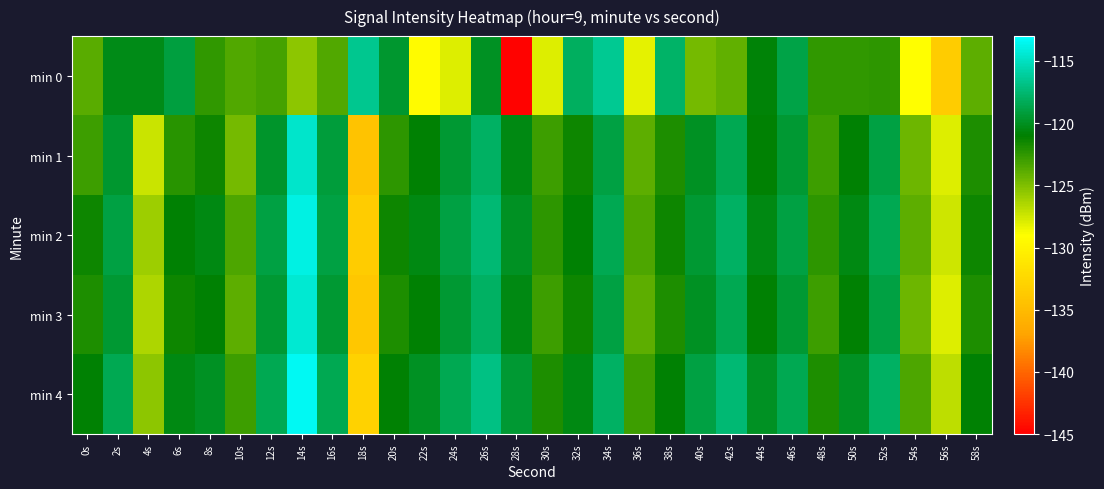

Reading left to right, list all the values displayed in this chart.

min 0: 0s=-123.8	2s=-120.3	4s=-120.3	6s=-119.1	8s=-122.5	10s=-123.6	12s=-123.2	14s=-125.4	16s=-123.6	18s=-116.6	20s=-119.5	22s=-129.3	24s=-127.9	26s=-119.9	28s=-144.8	30s=-128.0	32s=-118.1	34s=-116.5	36s=-128.2	38s=-117.8	40s=-124.7	42s=-124.1	44s=-120.8	46s=-118.8	48s=-122.6	50s=-122.6	52s=-122.4	54s=-129.1	56s=-133.5	58s=-123.9
min 1: 0s=-122.9	2s=-119.6	4s=-127.3	6s=-122.4	8s=-121.5	10s=-124.7	12s=-119.7	14s=-114.7	16s=-119.2	18s=-134.4	20s=-122.5	22s=-121.0	24s=-119.5	26s=-118.0	28s=-120.5	30s=-123.0	32s=-121.5	34s=-119.0	36s=-124.0	38s=-122.0	40s=-120.0	42s=-118.5	44s=-121.0	46s=-119.5	48s=-123.0	50s=-121.0	52s=-119.0	54s=-124.5	56s=-128.0	58s=-122.0
min 2: 0s=-121.5	2s=-119.0	4s=-126.0	6s=-121.0	8s=-120.5	10s=-123.5	12s=-119.0	14s=-114.0	16s=-119.0	18s=-133.5	20s=-121.5	22s=-120.5	24s=-119.0	26s=-117.5	28s=-120.0	30s=-122.5	32s=-121.0	34s=-118.5	36s=-123.5	38s=-121.5	40s=-119.5	42s=-118.0	44s=-120.5	46s=-119.0	48s=-122.5	50s=-120.5	52s=-118.5	54s=-124.0	56s=-127.5	58s=-121.5
min 3: 0s=-122.0	2s=-119.5	4s=-126.5	6s=-121.5	8s=-121.0	10s=-124.0	12s=-119.5	14s=-114.5	16s=-119.5	18s=-134.0	20s=-122.0	22s=-121.0	24s=-119.5	26s=-118.0	28s=-120.5	30s=-123.0	32s=-121.5	34s=-119.0	36s=-124.0	38s=-122.0	40s=-120.0	42s=-118.5	44s=-121.0	46s=-119.5	48s=-123.0	50s=-121.0	52s=-119.0	54s=-124.5	56s=-128.0	58s=-122.0
min 4: 0s=-121.0	2s=-118.5	4s=-125.5	6s=-120.5	8s=-120.0	10s=-123.0	12s=-118.5	14s=-113.5	16s=-118.5	18s=-133.0	20s=-121.0	22s=-120.0	24s=-118.5	26s=-117.0	28s=-119.5	30s=-122.0	32s=-120.5	34s=-118.0	36s=-123.0	38s=-121.0	40s=-119.0	42s=-117.5	44s=-120.0	46s=-118.5	48s=-122.0	50s=-120.0	52s=-118.0	54s=-123.5	56s=-127.0	58s=-121.0